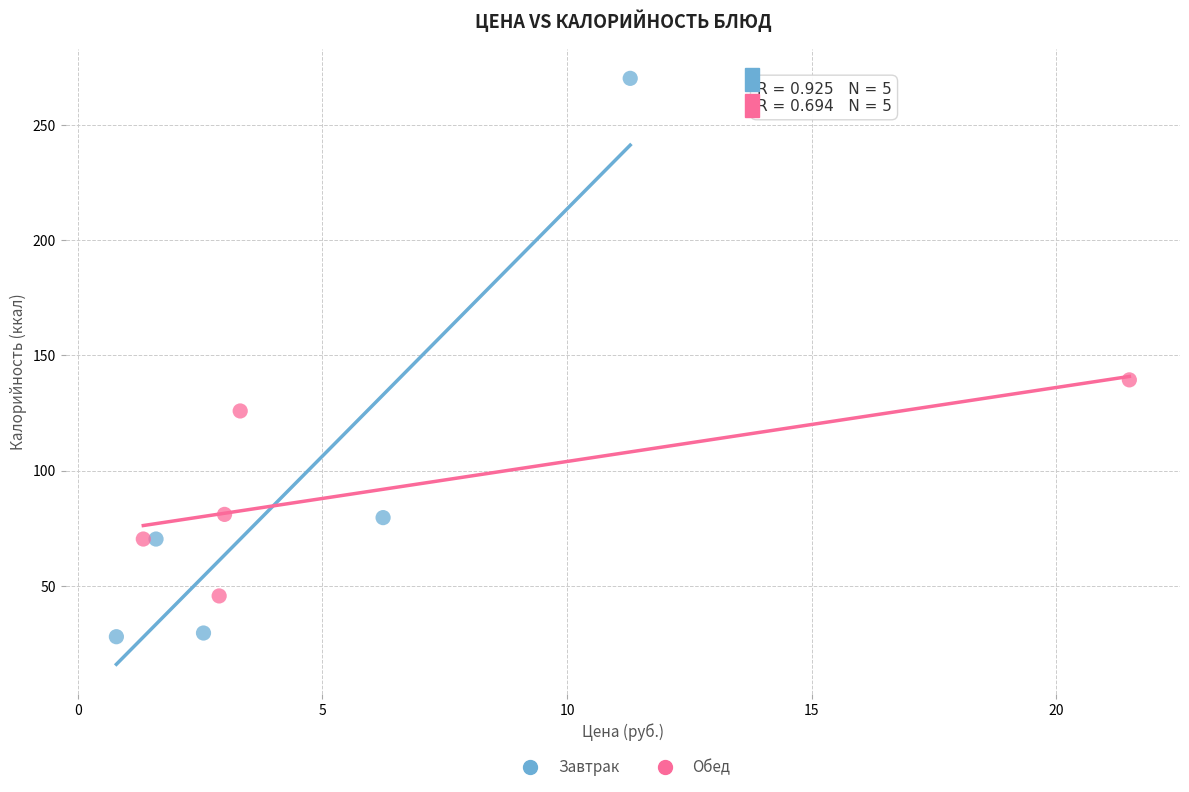

Which series contains the lowest Y value?

Завтрак